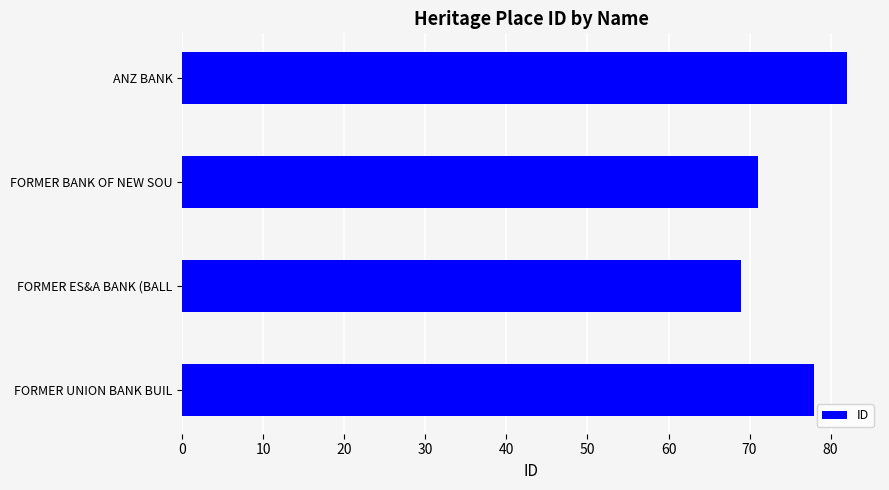

Approximately how many times larger is the value at FORMER UNION BANK BUIL compared to FORMER BANK OF NEW SOU?

1.1